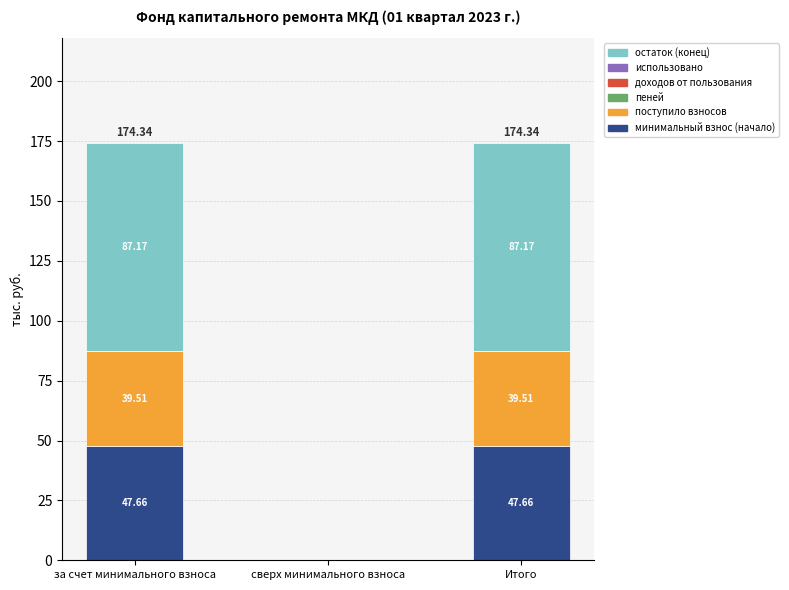

Where does the минимальный взнос (начало) series first go above 47?

за счет минимального взноса